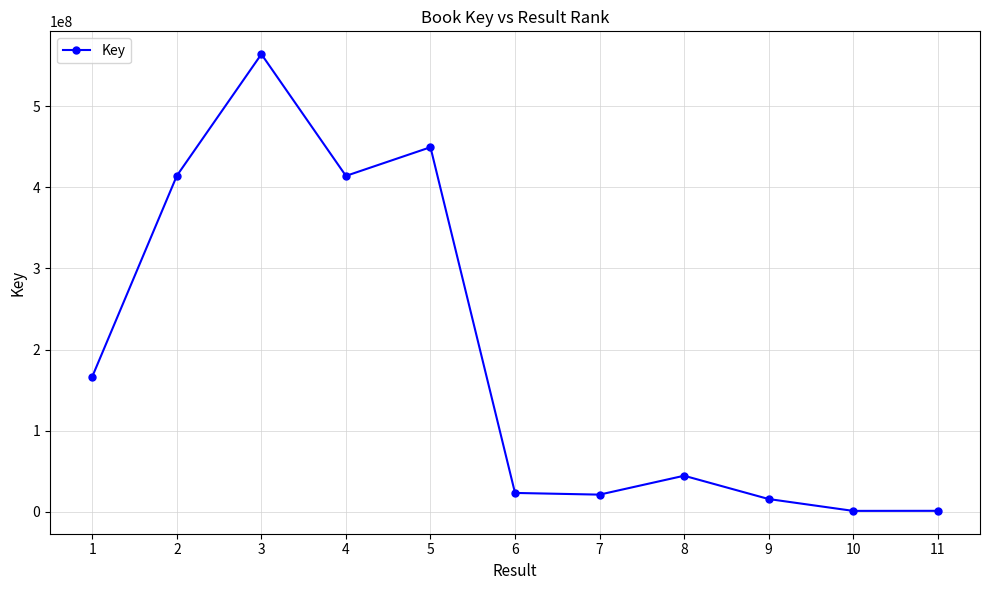

Count the number of categories in the chart.

11